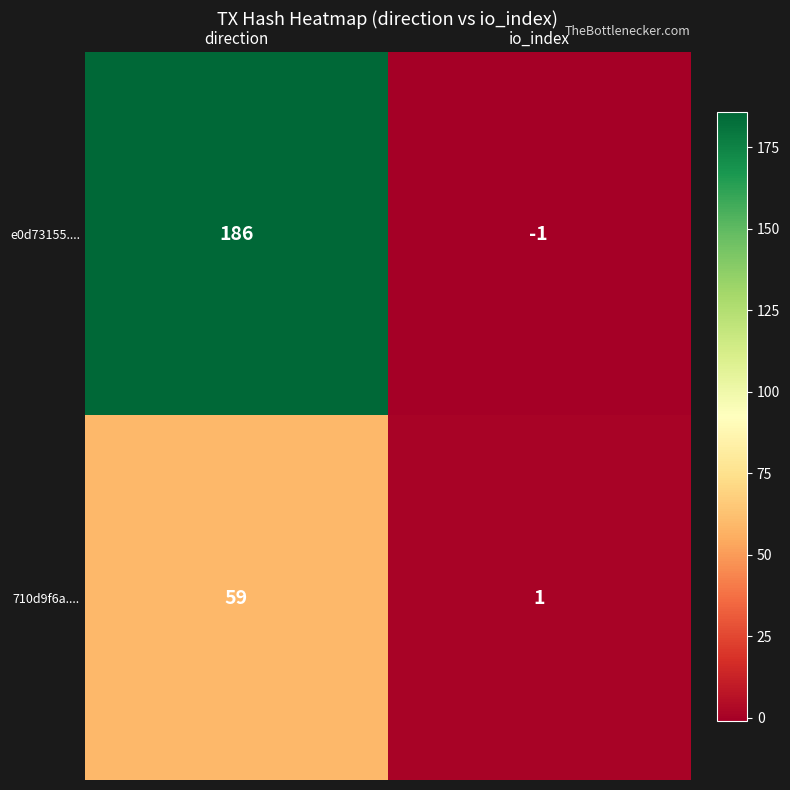

What is the greatest value displayed?

186